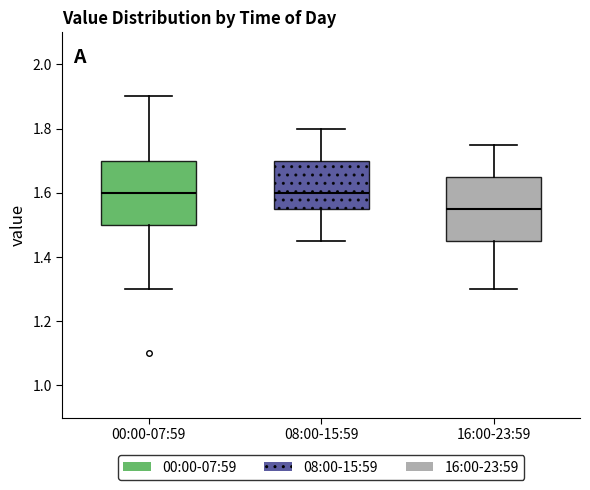

Where is the lower edge of the box for 00:00-07:59 on the y-axis? The values are not printed on the chart, so give them approximately, as read against the axis.

1.50